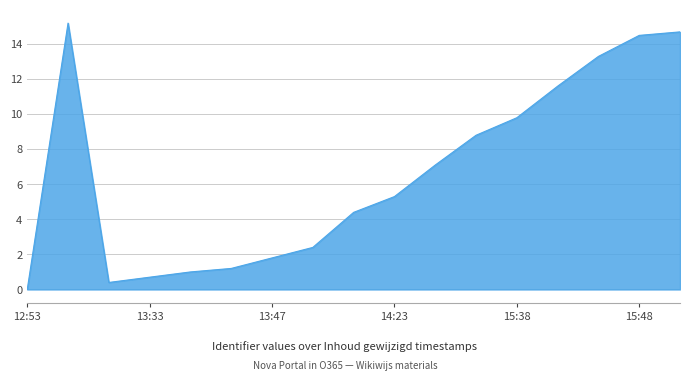

Reading left to right, what are all the values shown in this chart?

0.0	15.2	0.4	0.7	1.0	1.2	1.8	2.4	4.4	5.3	7.1	8.8	9.8	11.6	13.3	14.5	14.7